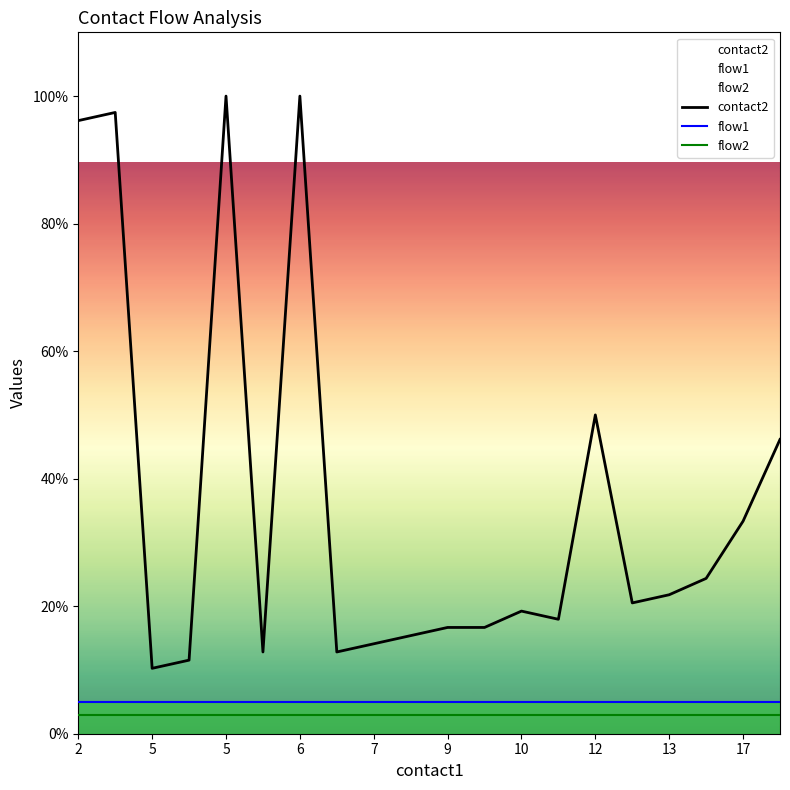

How many lines are shown in the chart?

3